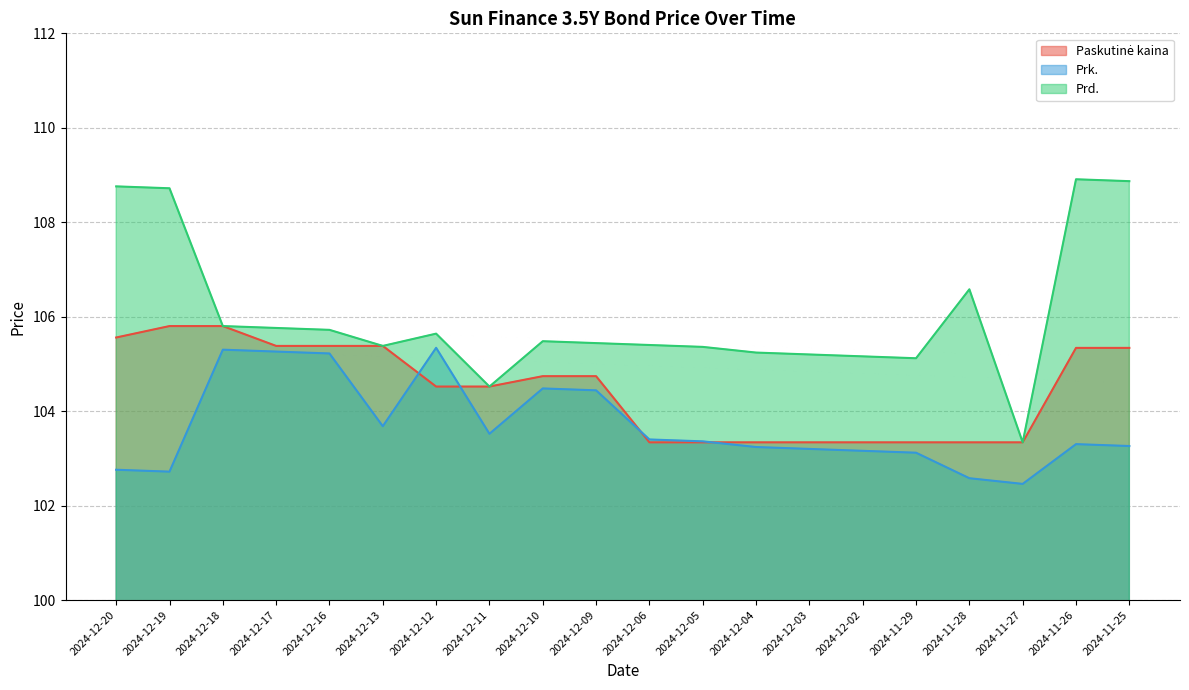

Which series has the widest spread of values?

Prd.